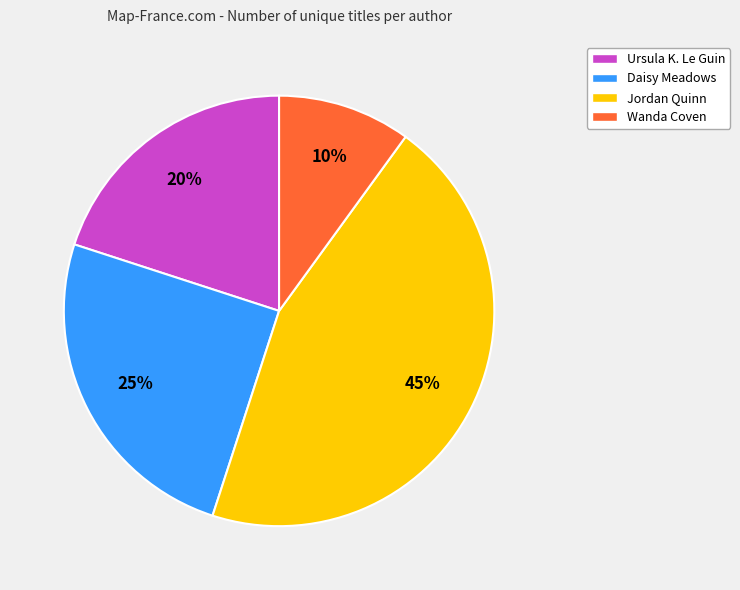

To the nearest percent, what percentage of the pie is Ursula K. Le Guin?

20%